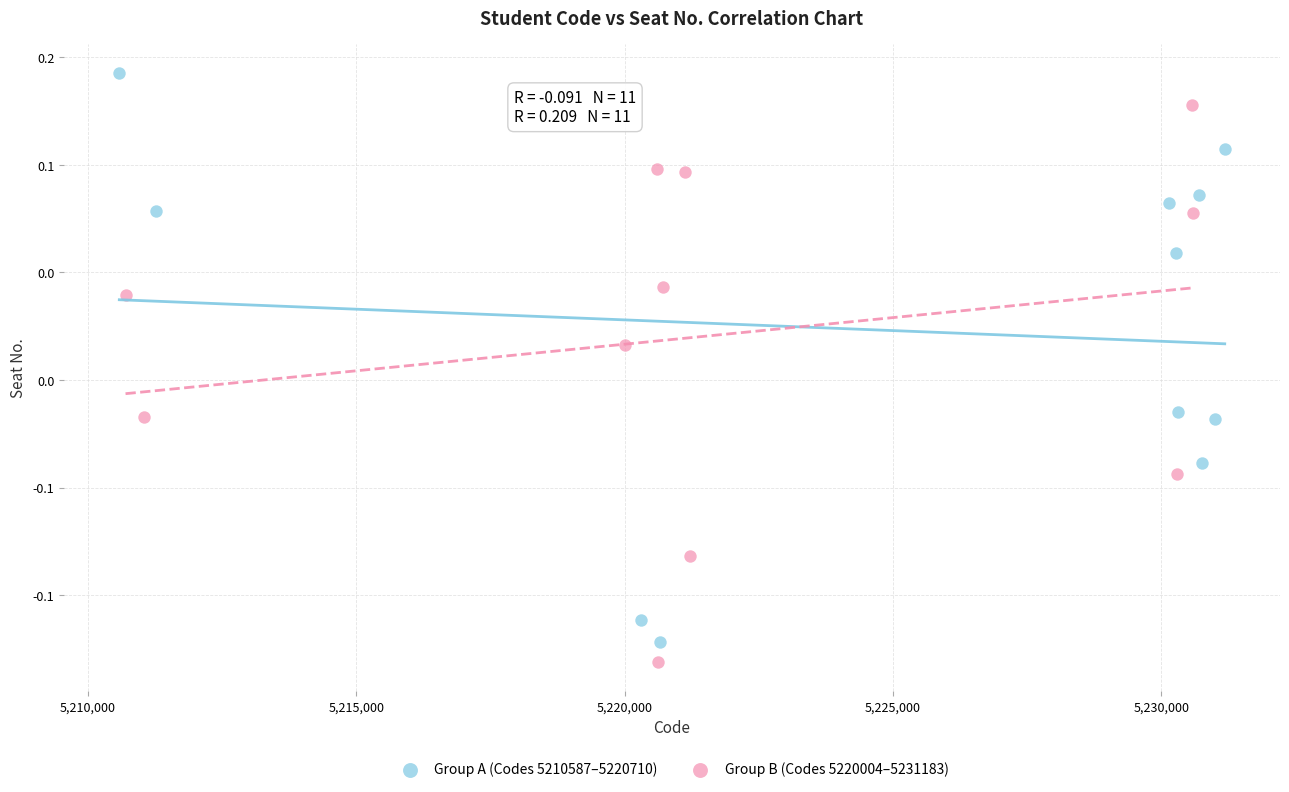

What are all the series names shown in the legend?

Group A (Codes 5210587–5220710), Group B (Codes 5220004–5231183)